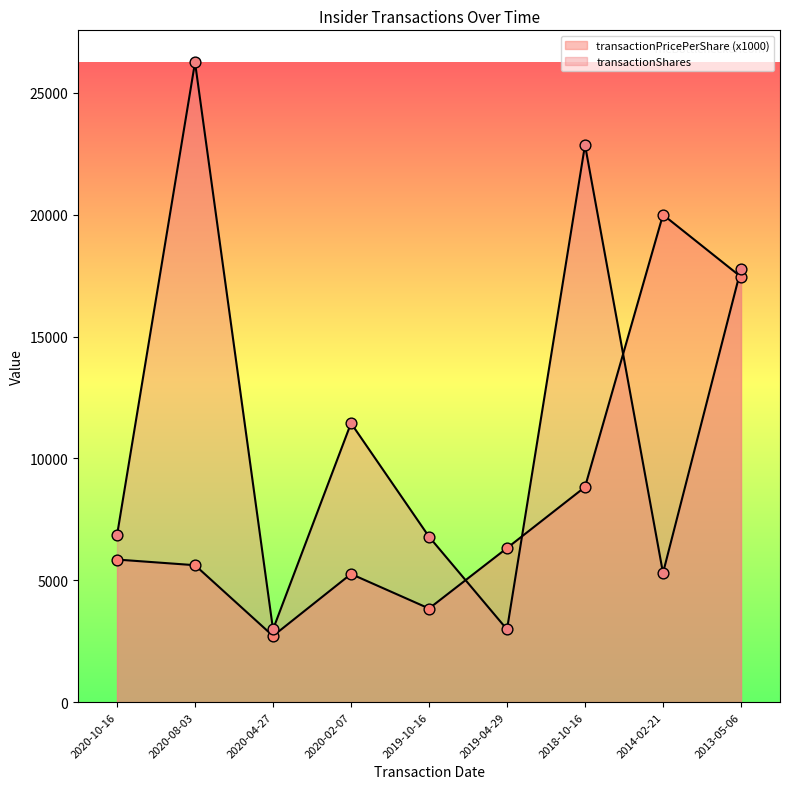

Which series has the widest spread of Y values?

transactionShares